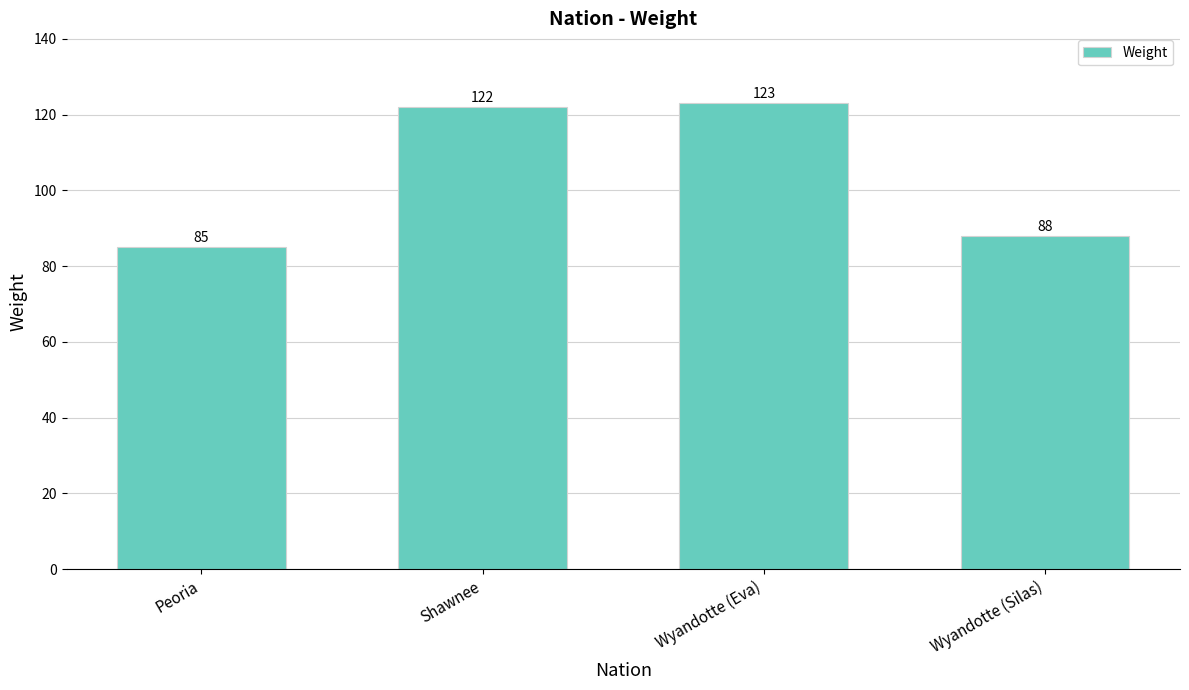

What is the sum of the values at Wyandotte (Eva) and Shawnee?

245